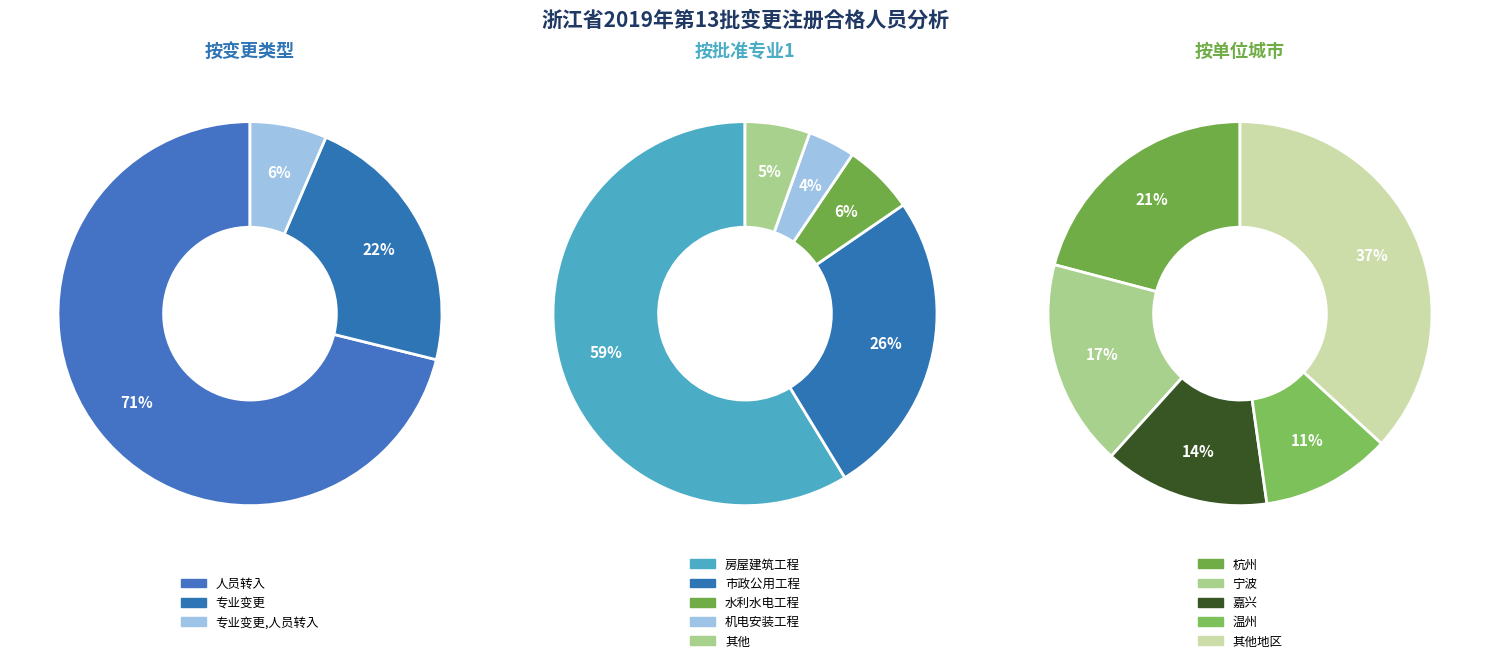

How many slices are in this pie chart?

3